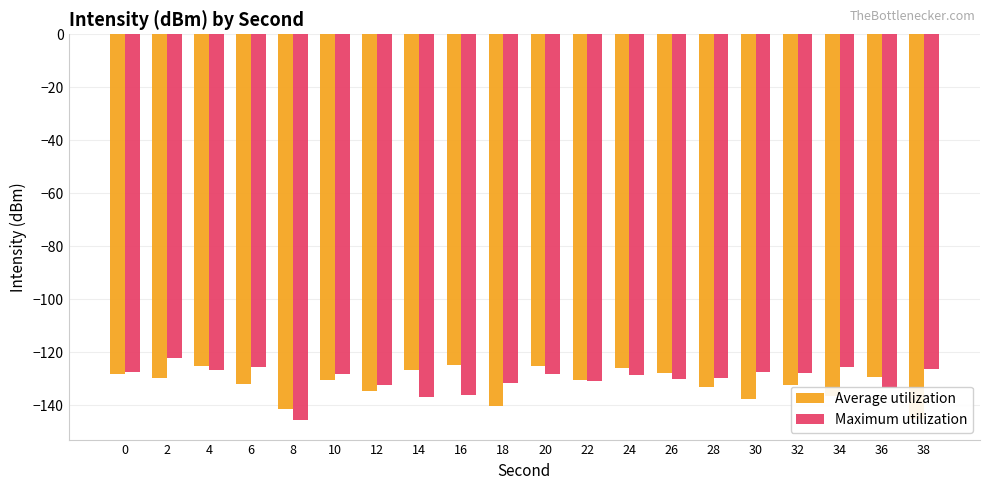

What is the value of the Maximum utilization bar at the 20th from the left?

-126.3